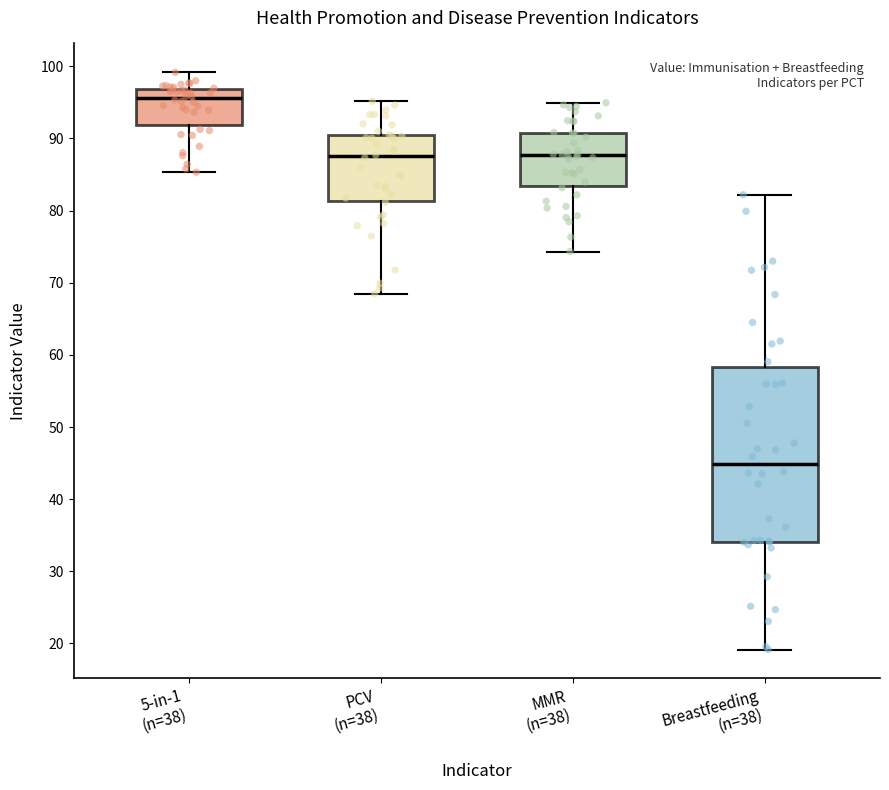

Reading left to right, read every box against the y-axis: the position of its median line, the range the box covers, and the ends of its whiskers. The values are not printed on the chart, so give them approximately, as read against the axis.

5-in-1 (n=38): median 96, box 92 to 97, whiskers 85 to 99
PCV (n=38): median 88, box 81 to 90, whiskers 68 to 95
MMR (n=38): median 88, box 83 to 91, whiskers 74 to 95
Breastfeeding (n=38): median 45, box 34 to 58, whiskers 19 to 82